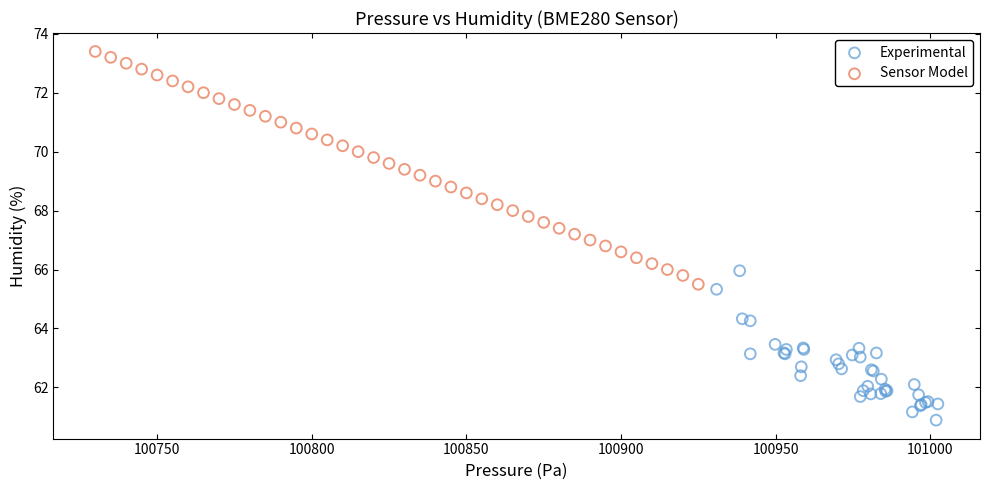

Which series contains the highest Y value?

Sensor Model